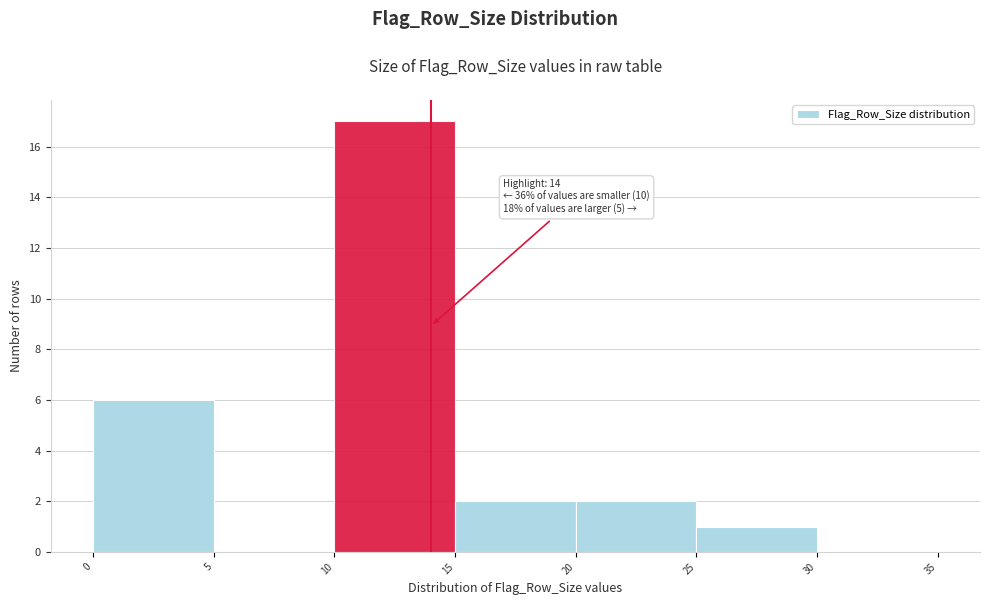

Over which range of the x-axis is the bar tallest?

10 to 15